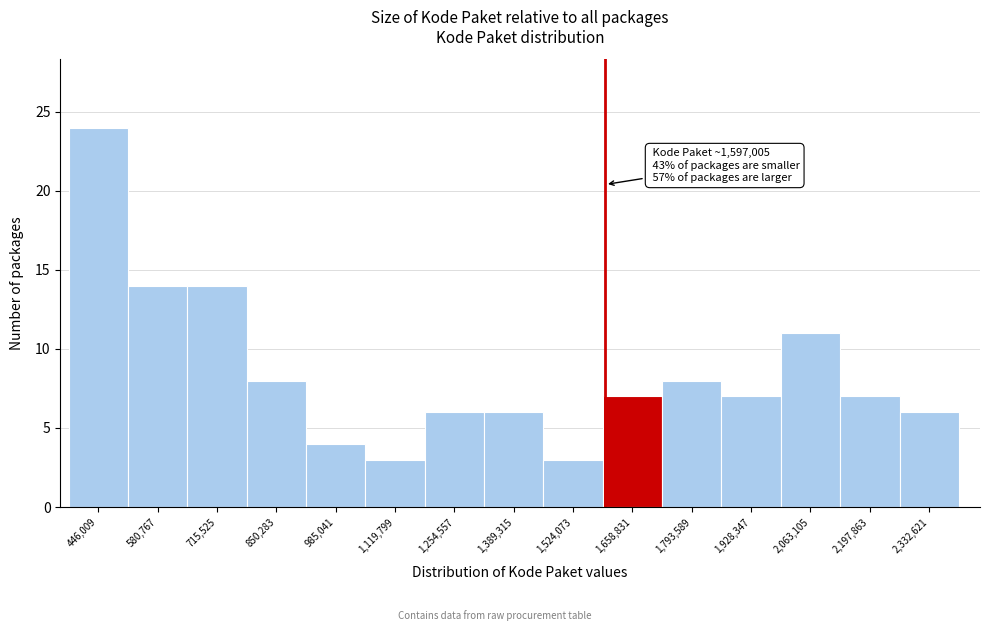

Which range on the x-axis has the tallest bar?

380000 to 520000